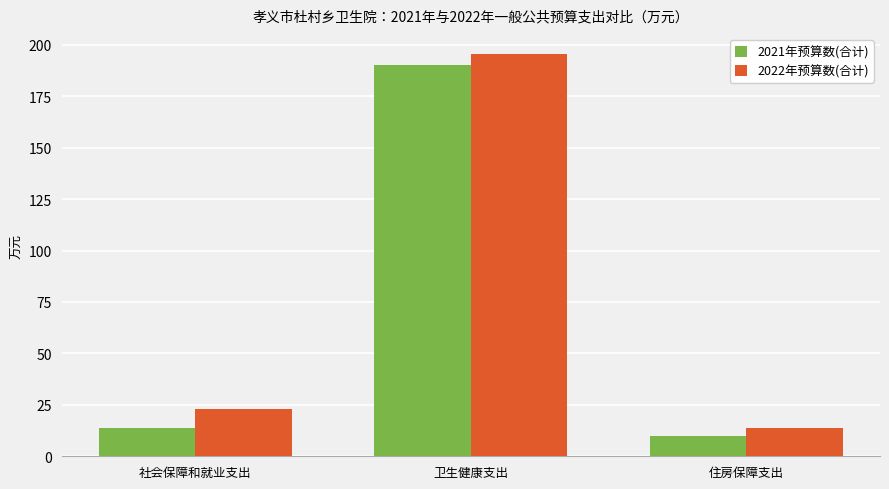

Read the 2021年预算数(合计) value at 卫生健康支出.

190.4